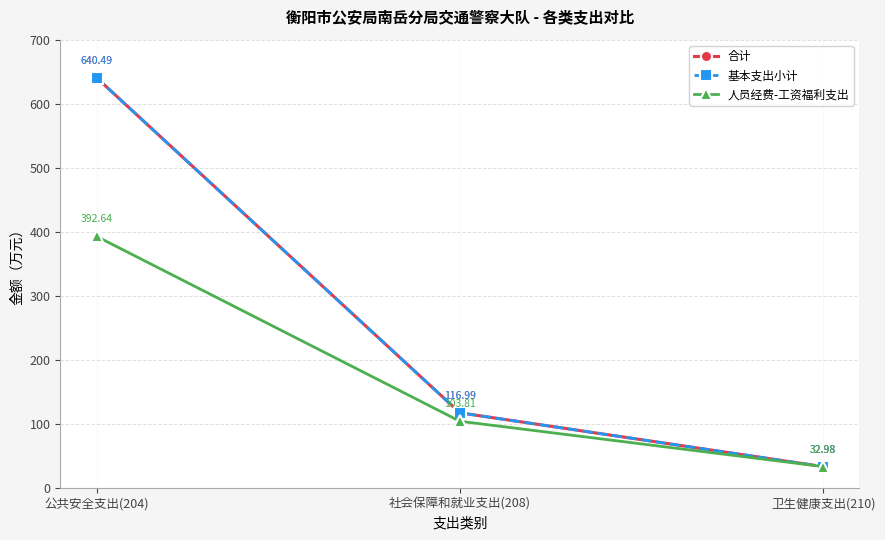

What are all the series names shown in the legend?

合计, 基本支出小计, 人员经费-工资福利支出